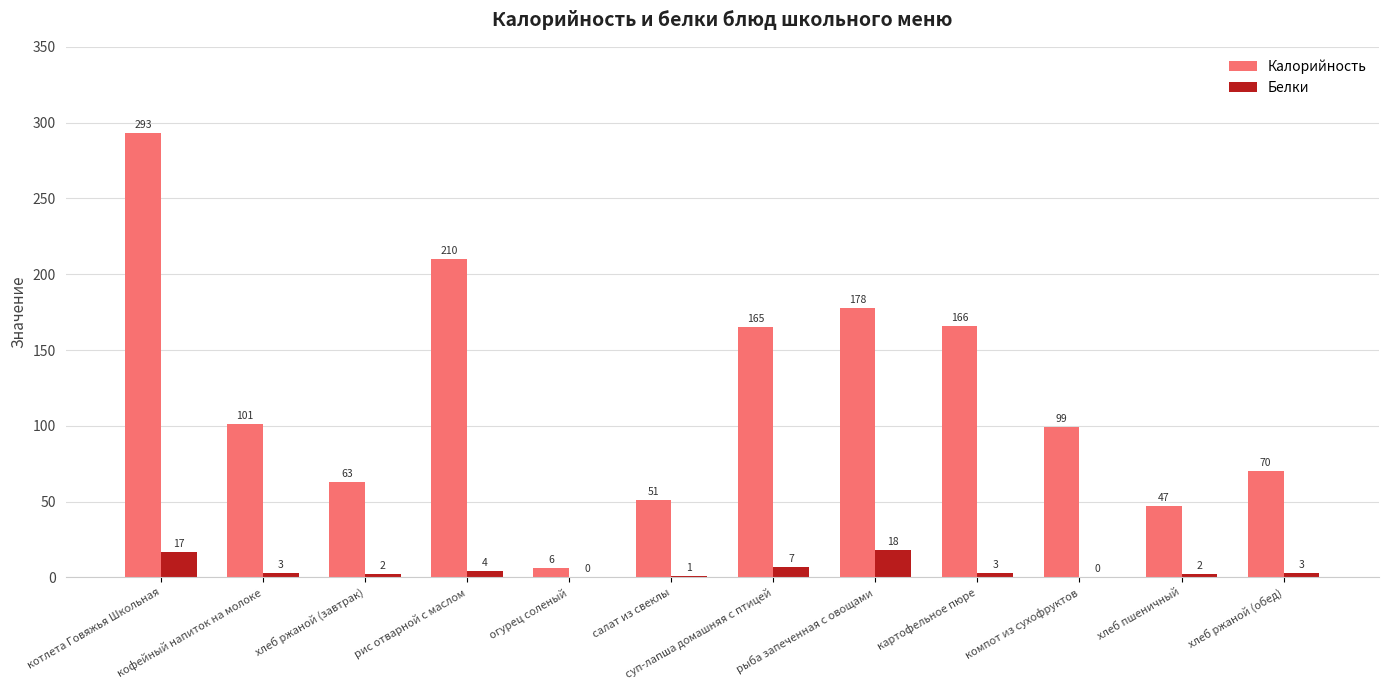

Reading right to left, transcribe all the data shown in this chart.

Калорийность: хлеб ржаной (обед)=70	хлеб пшеничный=47	компот из сухофруктов=99	картофельное пюре=166	рыба запеченная с овощами=178	суп-лапша домашняя с птицей=165	салат из свеклы=51	огурец соленый=6	рис отварной с маслом=210	хлеб ржаной (завтрак)=63	кофейный напиток на молоке=101	котлета Говяжья Школьная=293
Белки: хлеб ржаной (обед)=3	хлеб пшеничный=2	компот из сухофруктов=0	картофельное пюре=3	рыба запеченная с овощами=18	суп-лапша домашняя с птицей=7	салат из свеклы=1	огурец соленый=0	рис отварной с маслом=4	хлеб ржаной (завтрак)=2	кофейный напиток на молоке=3	котлета Говяжья Школьная=17